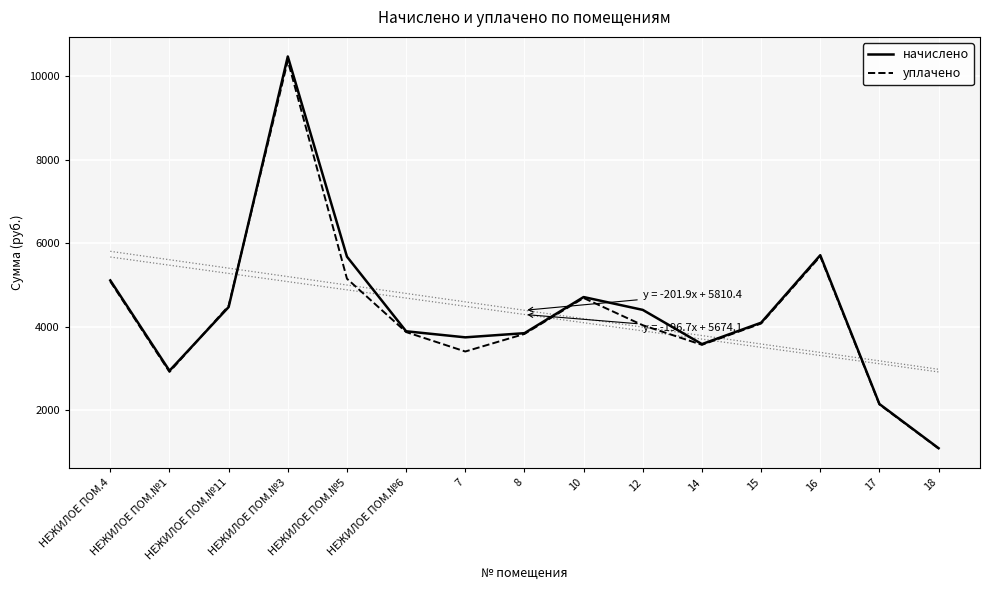

The начислено series shows 5113.2 at НЕЖИЛОЕ ПОМ.4. True or false?

True